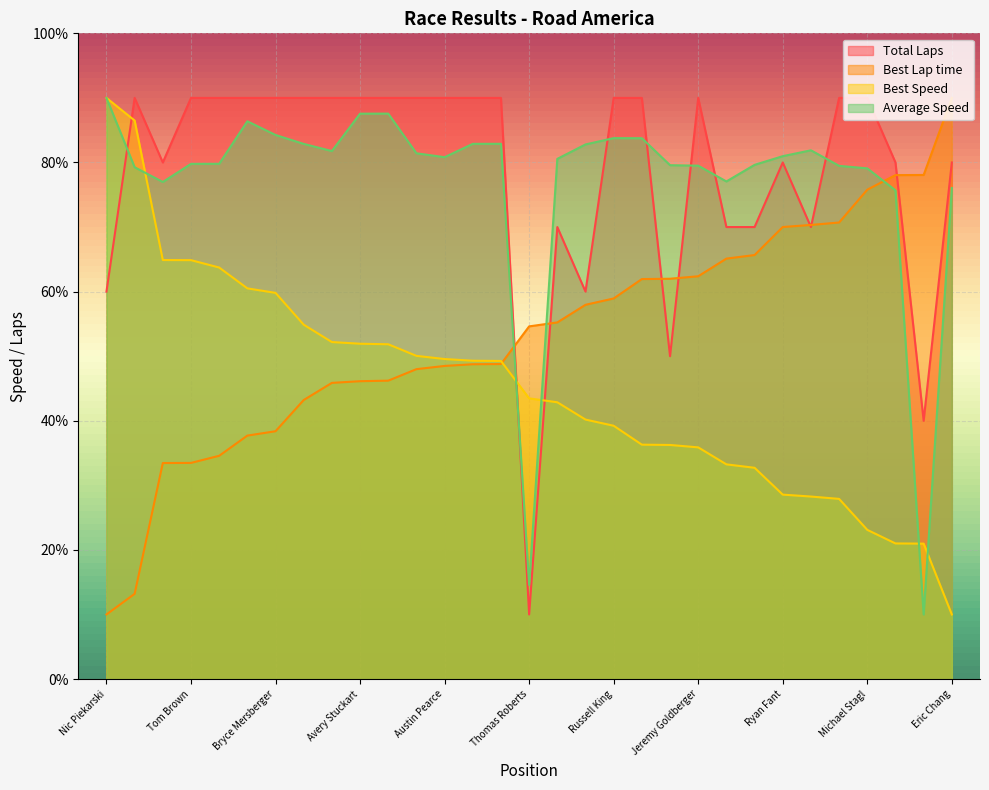

What is the sum of all Best Speed values?

1399.2